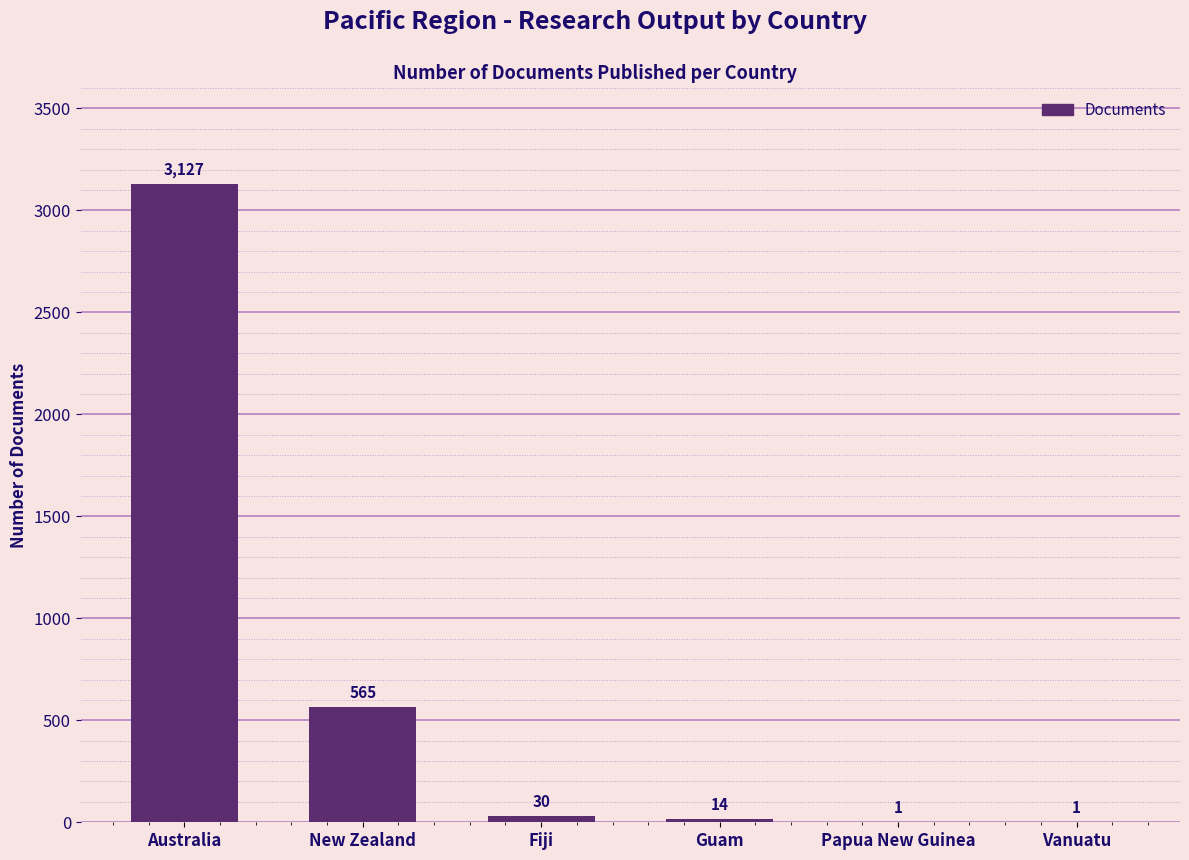

Is it true that the value at Australia is 3127?

True